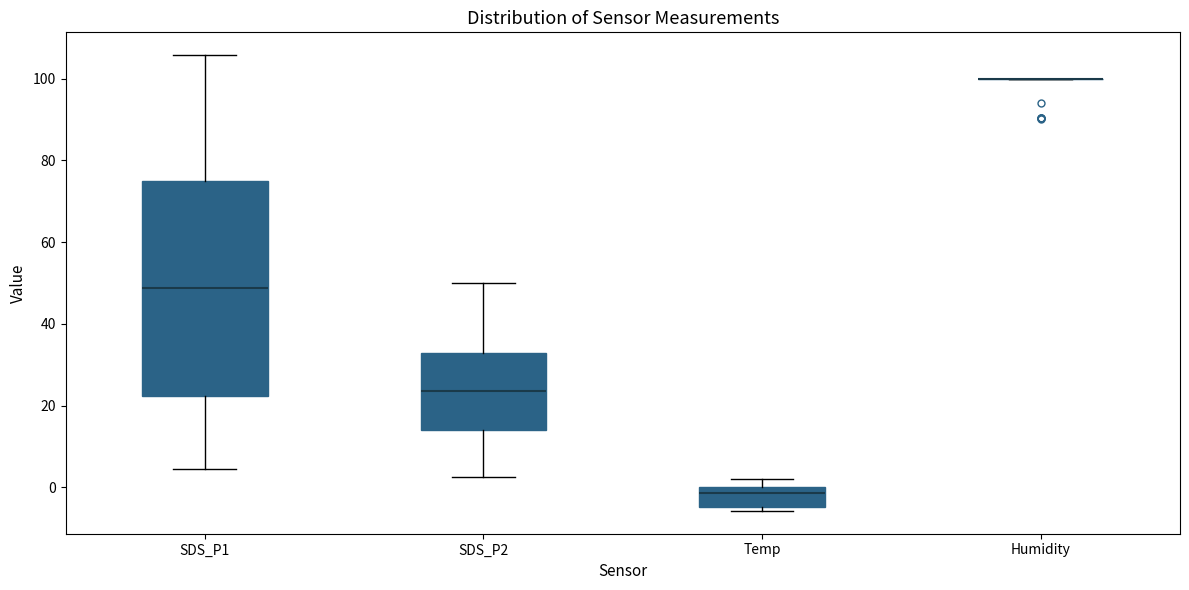

Reading left to right, transcribe this box plot: for each box, give where its median line is, the range the box spans, and where its two whiskers end, as read against the y-axis. The values are not printed on the chart, so give them approximately, as read against the axis.

SDS_P1: median 48, box 22 to 74, whiskers 4 to 106
SDS_P2: median 24, box 14 to 32, whiskers 2 to 50
Temp: median -2, box -4 to 0, whiskers -6 to 2
Humidity: box collapsed to a line at 100, whiskers 100 to 100